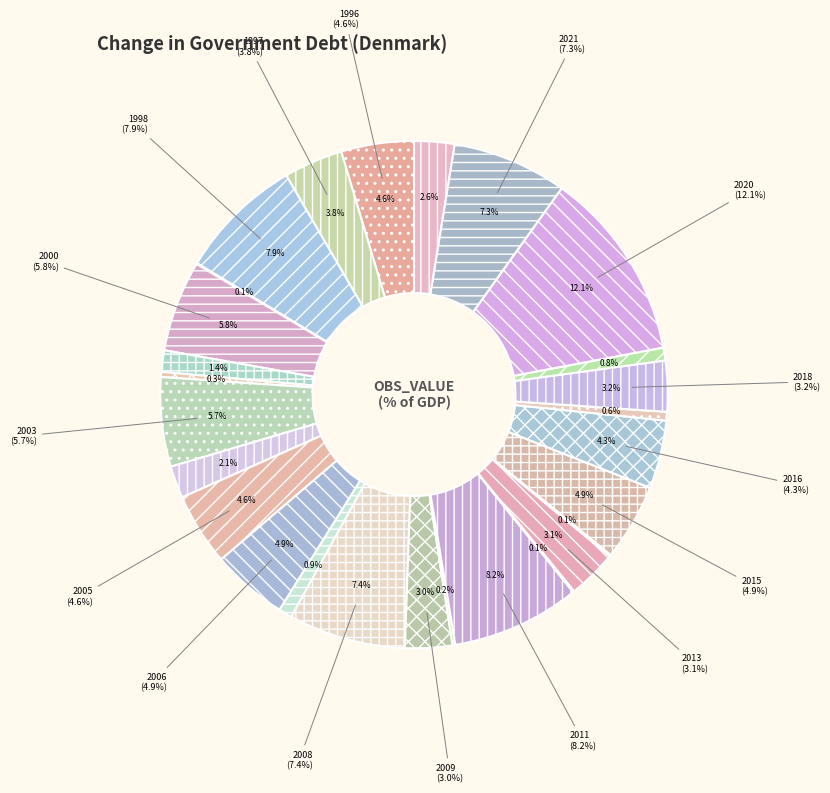

What percentage is the 2017 slice, to the nearest percent?

1%